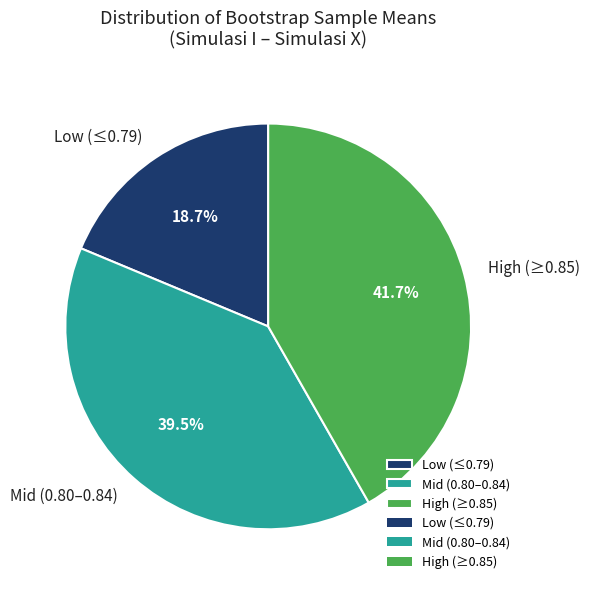

Is Low (≤0.79) the majority of the pie?

No